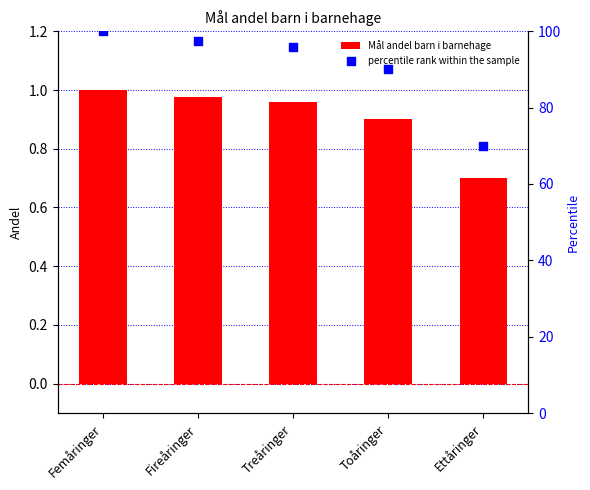

What is the total value across all series at Toåringer?

90.9